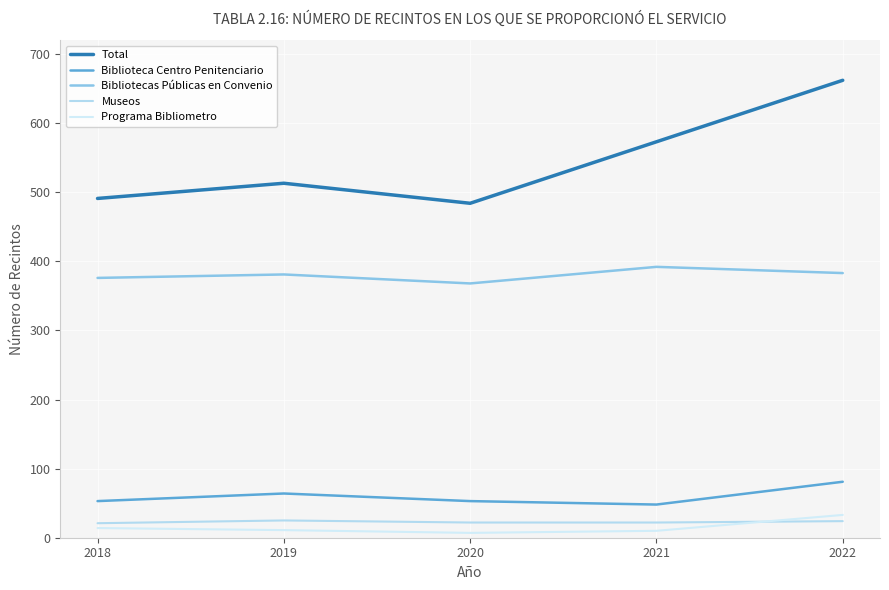

What is the difference between the Total values at 2022 and 2019?

149